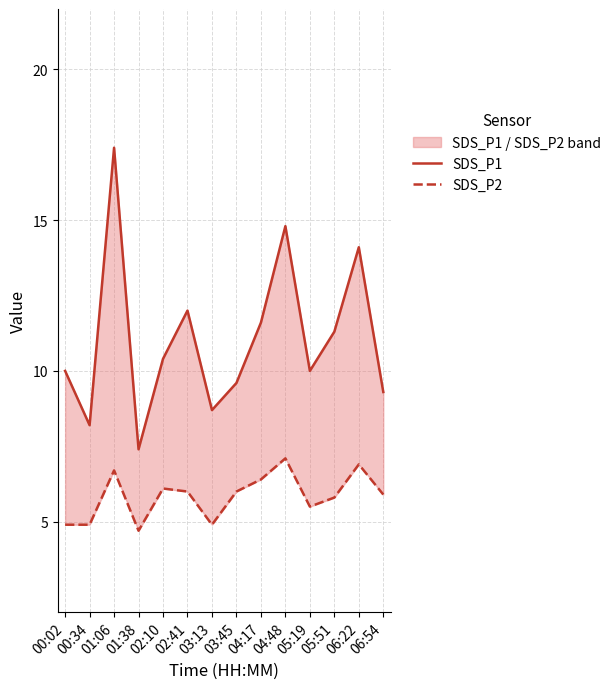

At how many categories does at least one series exceed 10?

7